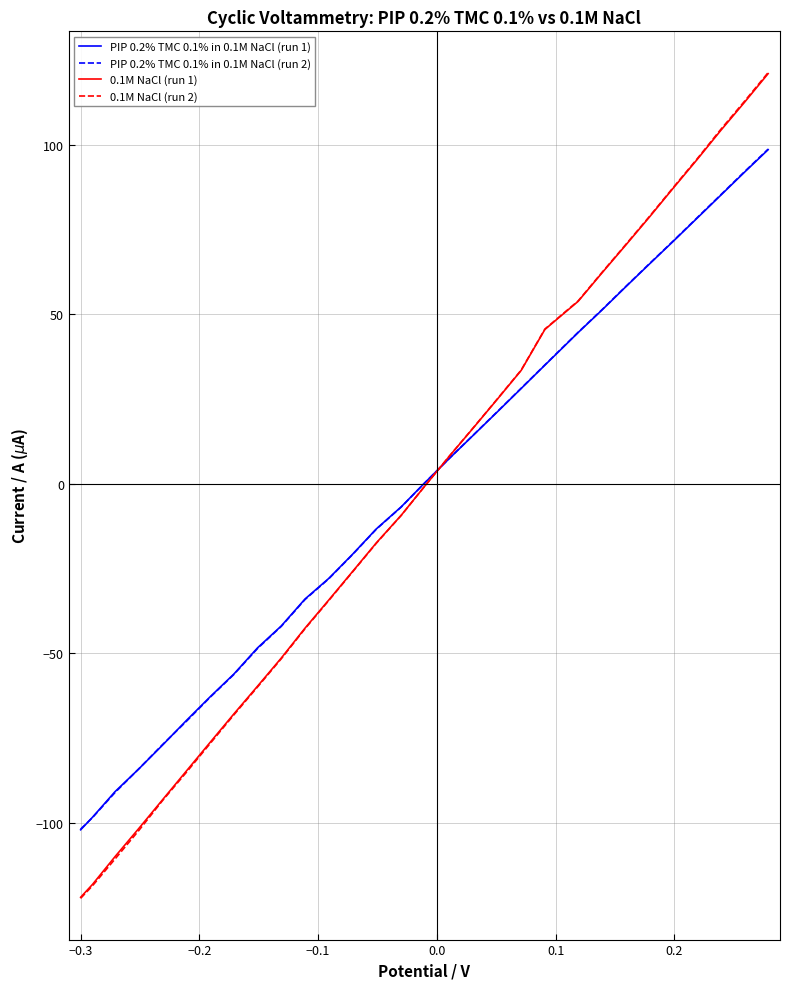

What is the minimum value for PIP 0.2% TMC 0.1% in 0.1M NaCl (run 1)?

-102.0